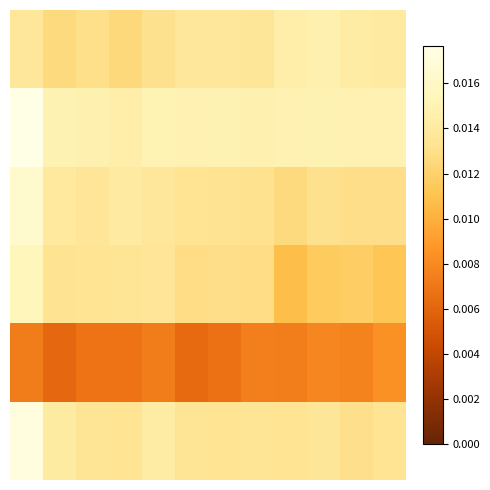

At which category does the chart reach its minimum across all series?

1